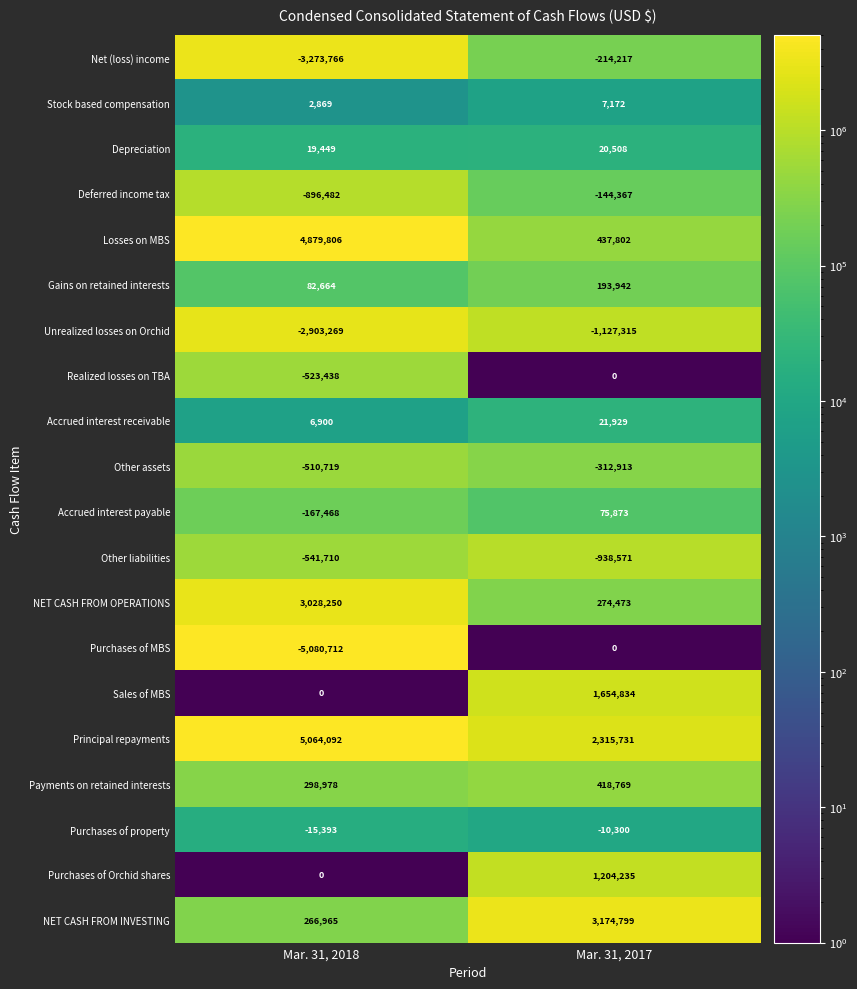

How many values in the Other assets series are below -312913?

1